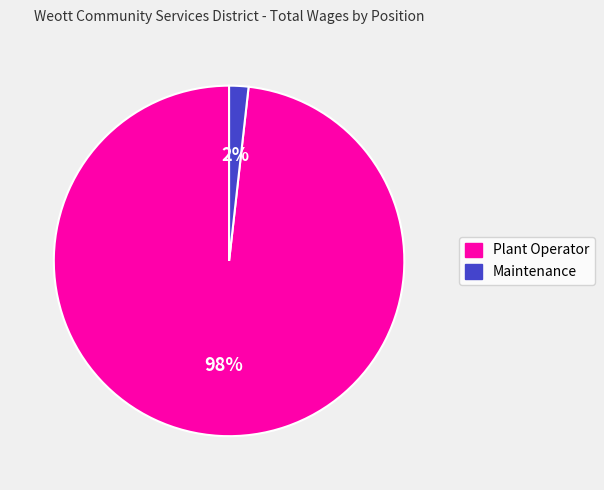

Do Maintenance and Plant Operator together represent more than half of the pie?

Yes